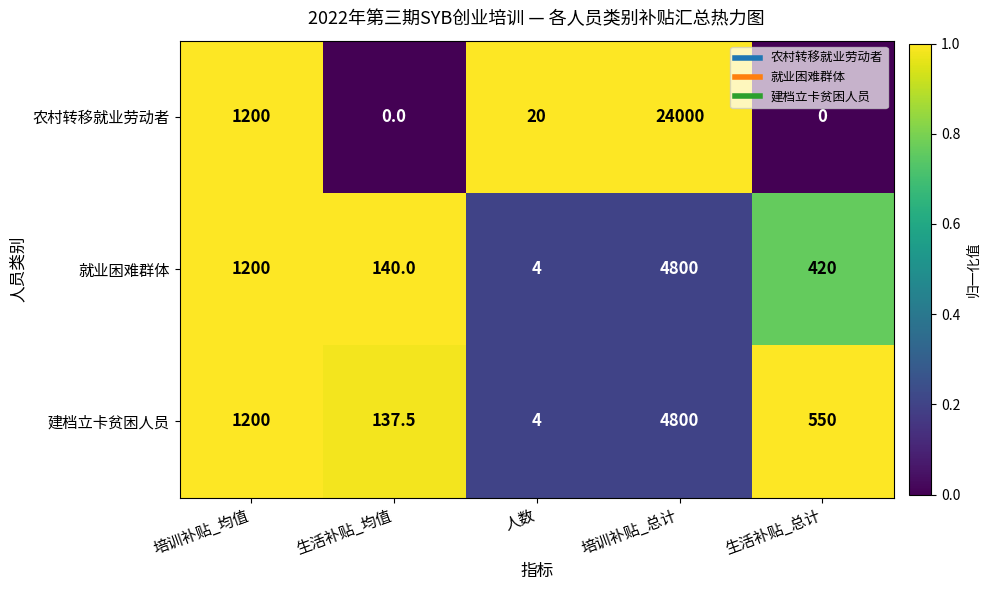

Where is 农村转移就业劳动者 nearest to the value 12000?

培训补贴_均值